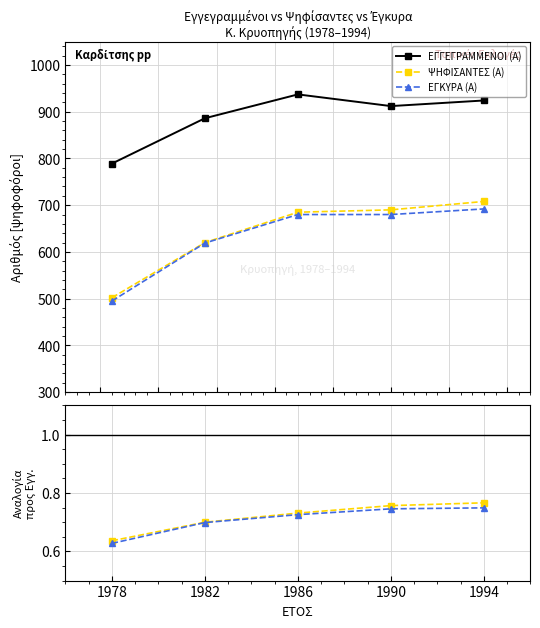

Is it true that ΨΗΦΙΣΑΝΤΕΣ (Α) equals 0.8 at 1994?

True